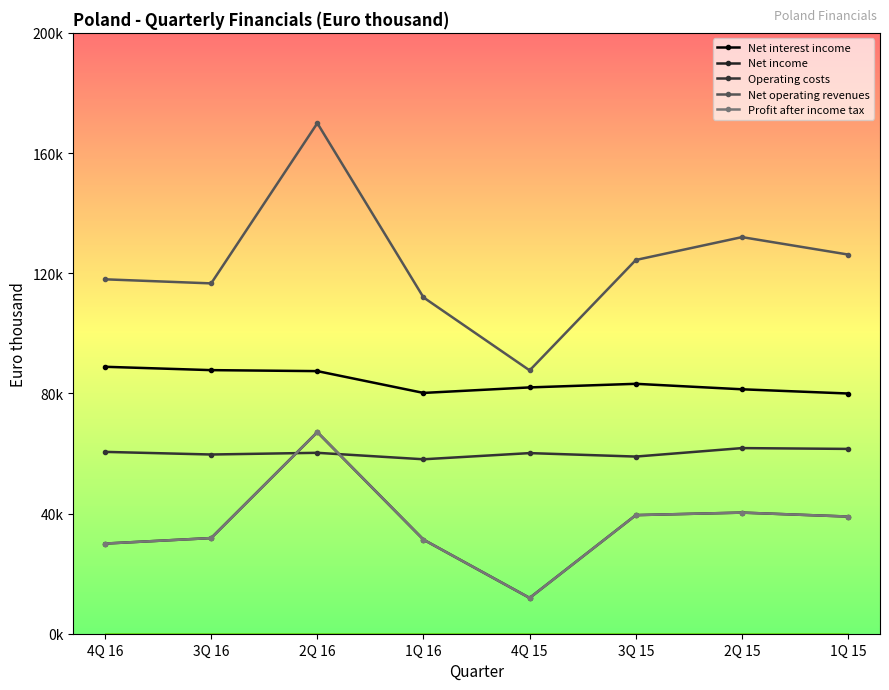

Where do Profit after income tax and Operating costs first cross each other?

3Q 16 and 2Q 16